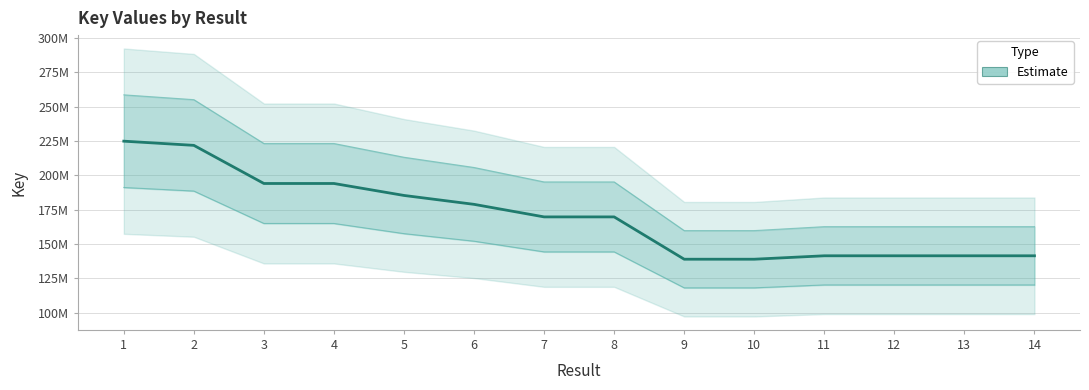

What is the difference between the maximum and minimum values?

85937536